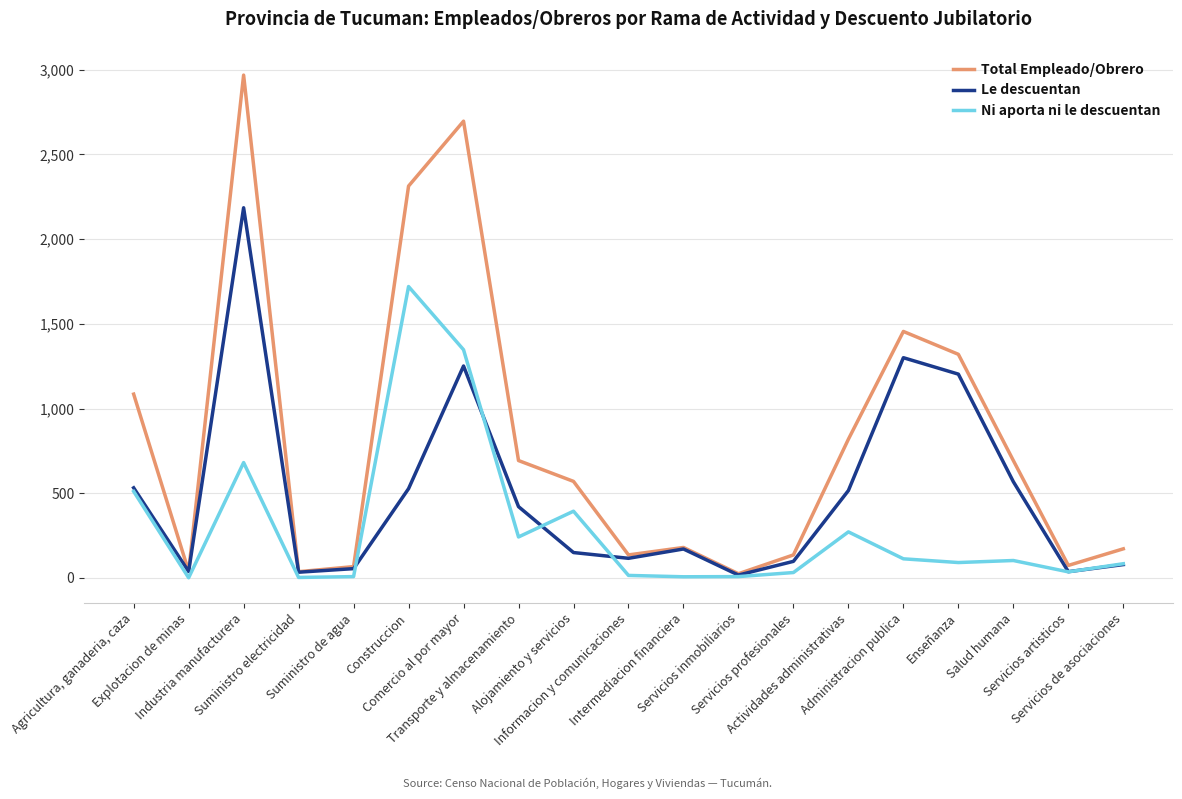

True or false: Total Empleado/Obrero has more than 1 interior local peaks.

True